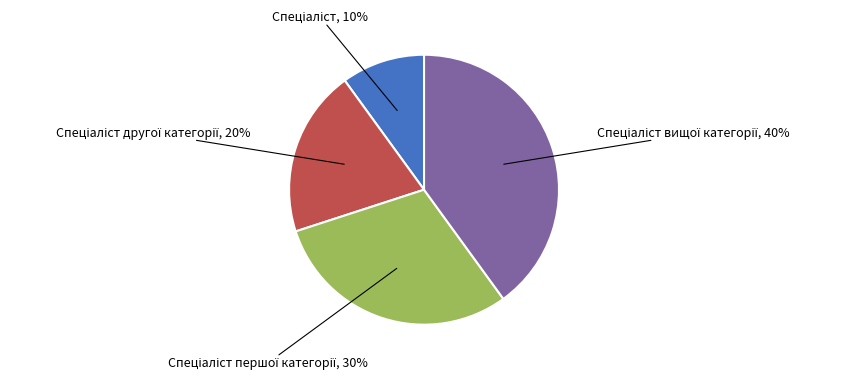

Is there any slice that represents more than half of the pie?

No